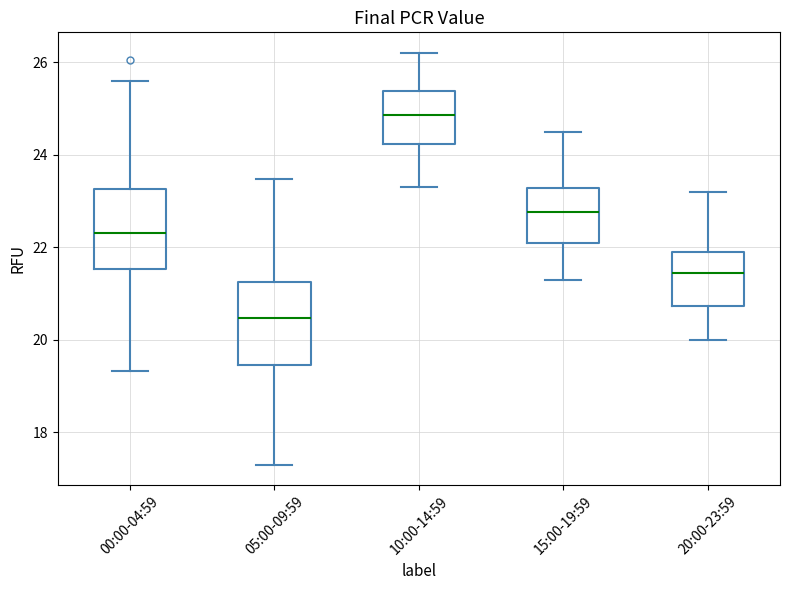

Which box has the lowest median line?

05:00-09:59